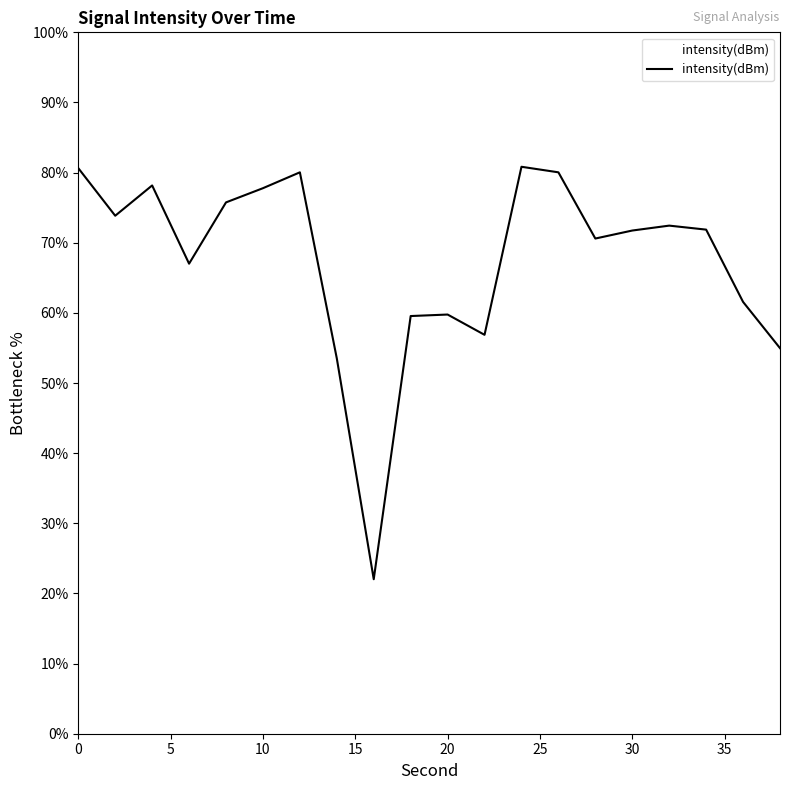

What is the maximum value shown in the chart?

80.8